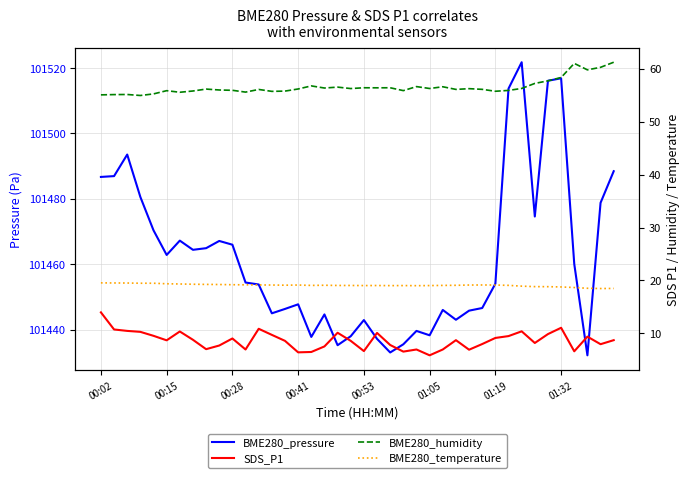

Count the number of data series in this chart.

4